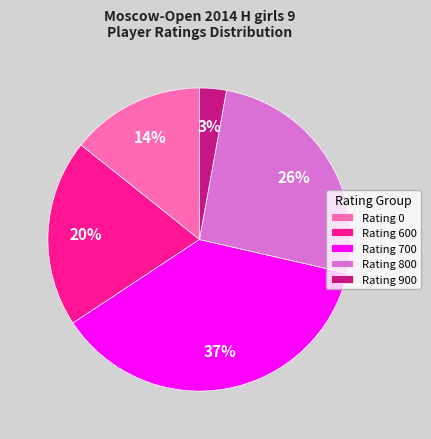

To the nearest percent, what is the average slice percentage?

20%